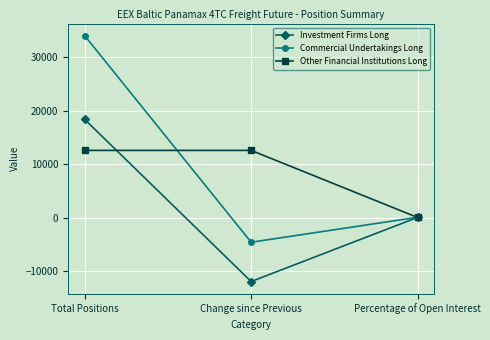

How many values in the Commercial Undertakings Long series exceed 52?

2